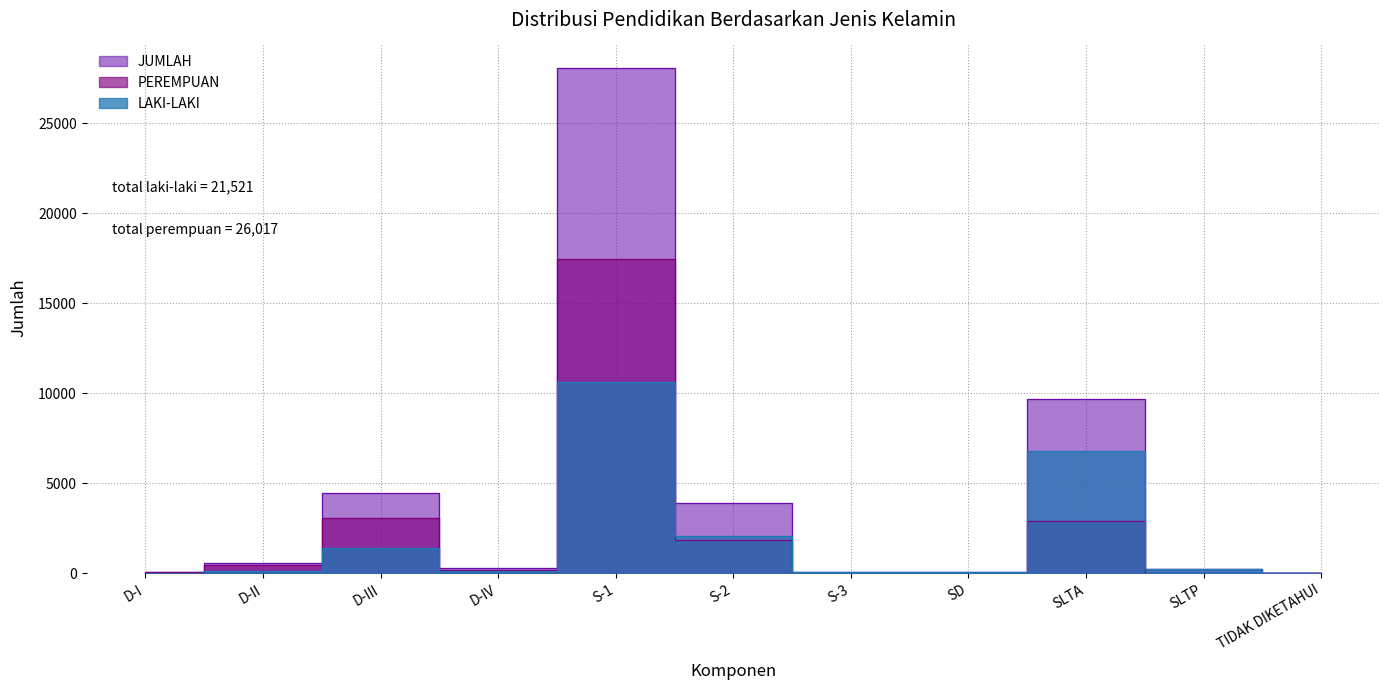

Does the chart have visible grid lines?

Yes